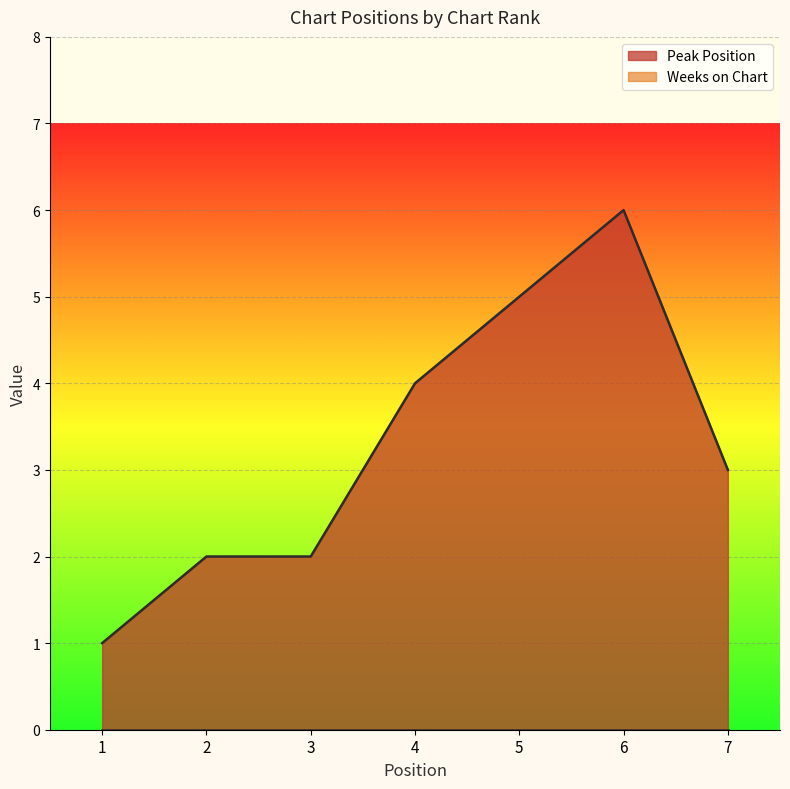

The chart shows a value of 1 at 1. True or false?

True